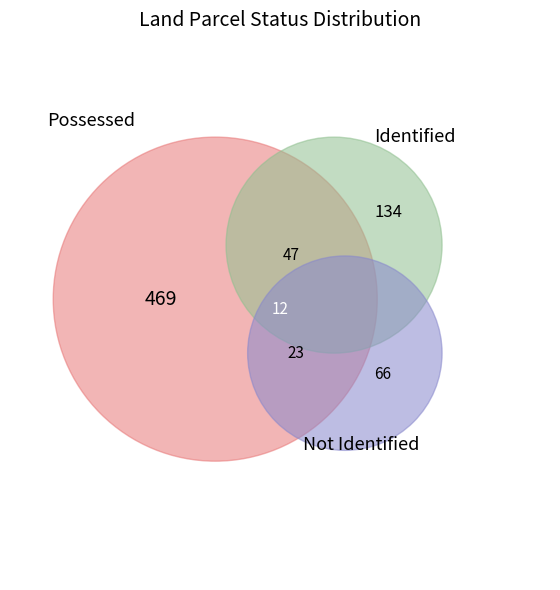

Does Possessed represent more than half of the total?

Yes